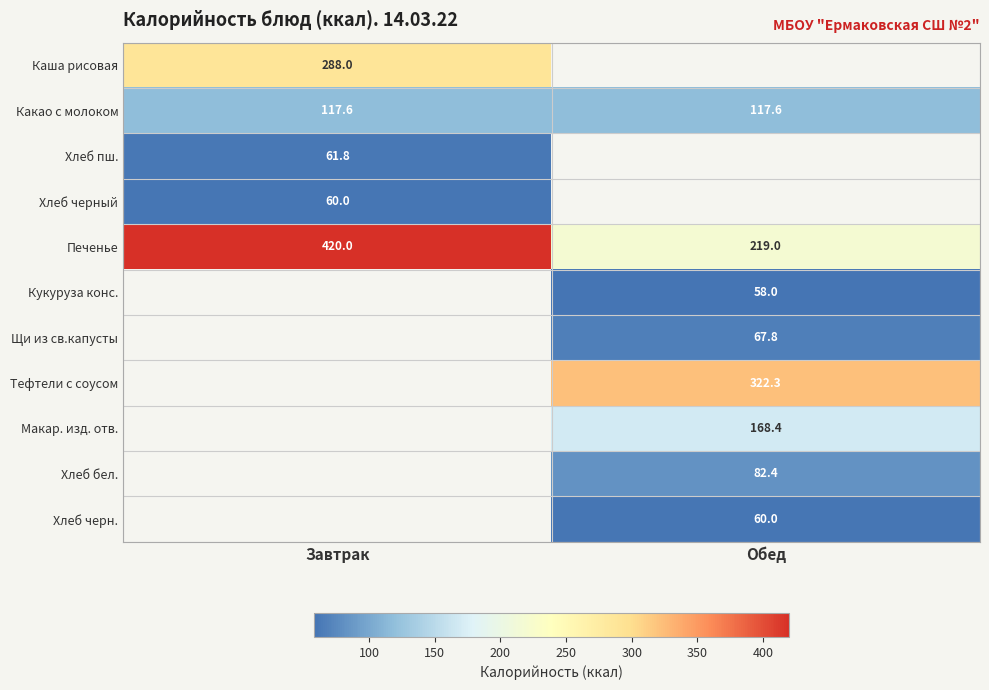

Rank the categories by Печенье value from lowest to highest.

Обед, Завтрак